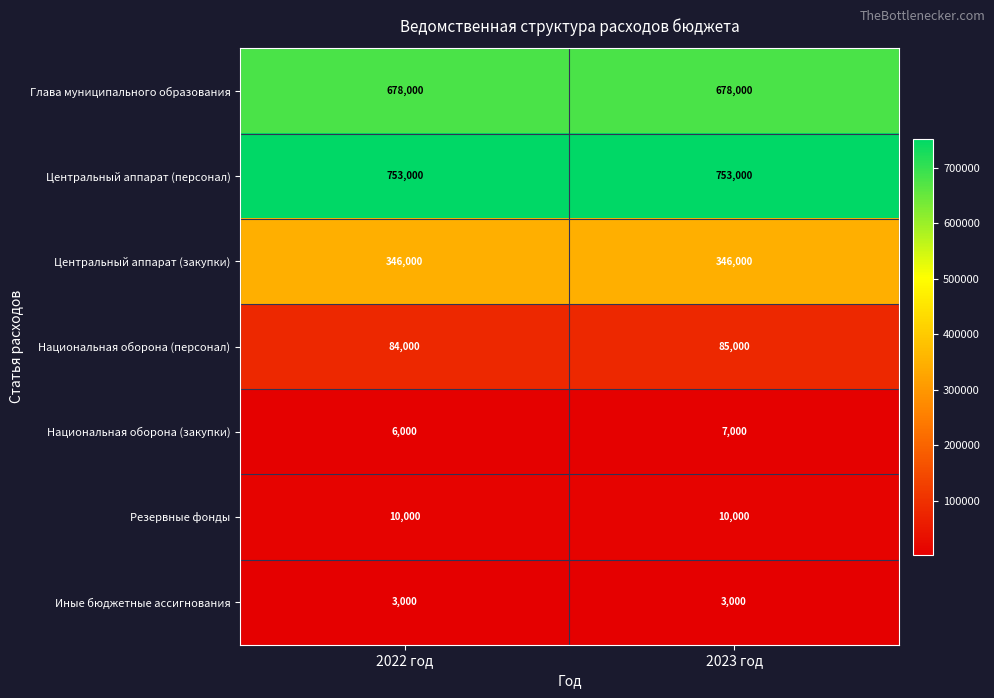

How many distinct data groups are displayed?

7